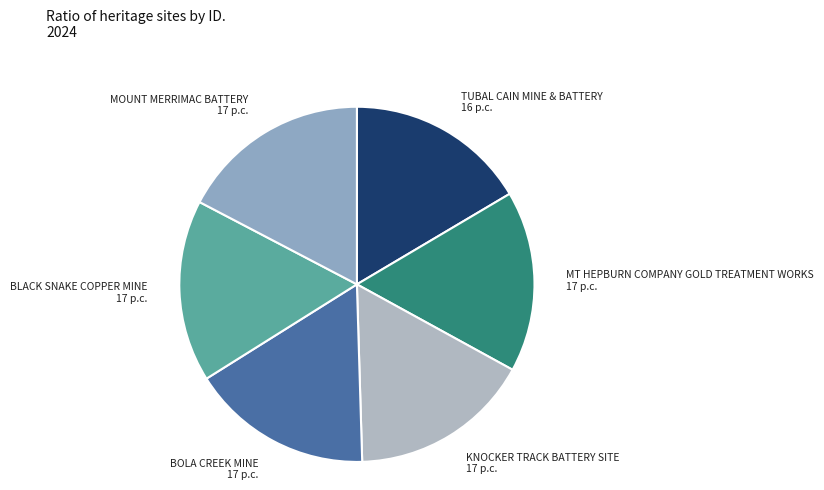

What is the ratio of the value at BOLA CREEK MINE 17 p.c. to the value at KNOCKER TRACK BATTERY SITE 17 p.c.?

1.0